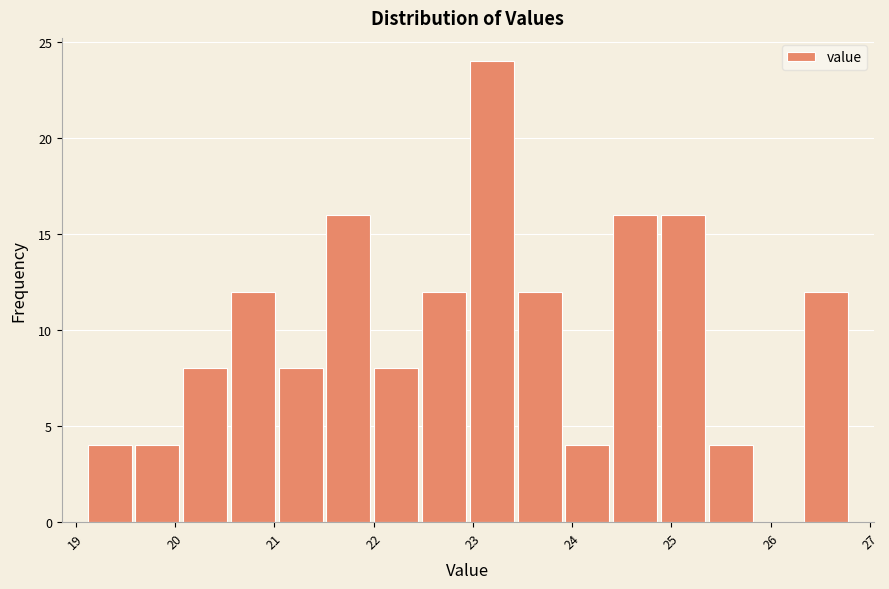

What is the height of the bar covering 20.1 to 20.5 on the x-axis? Neither the bar edges nor the heights are printed on the chart, so give them approximately, as read against the axes.

8